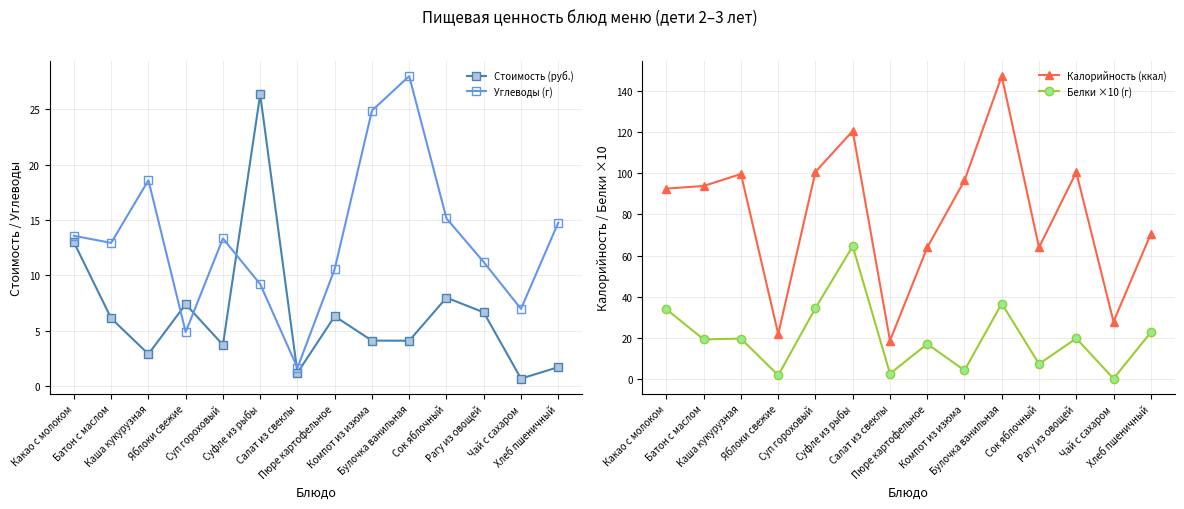

Is it true that Белки ×10 (г) equals 34.0 at Какао с молоком?

True